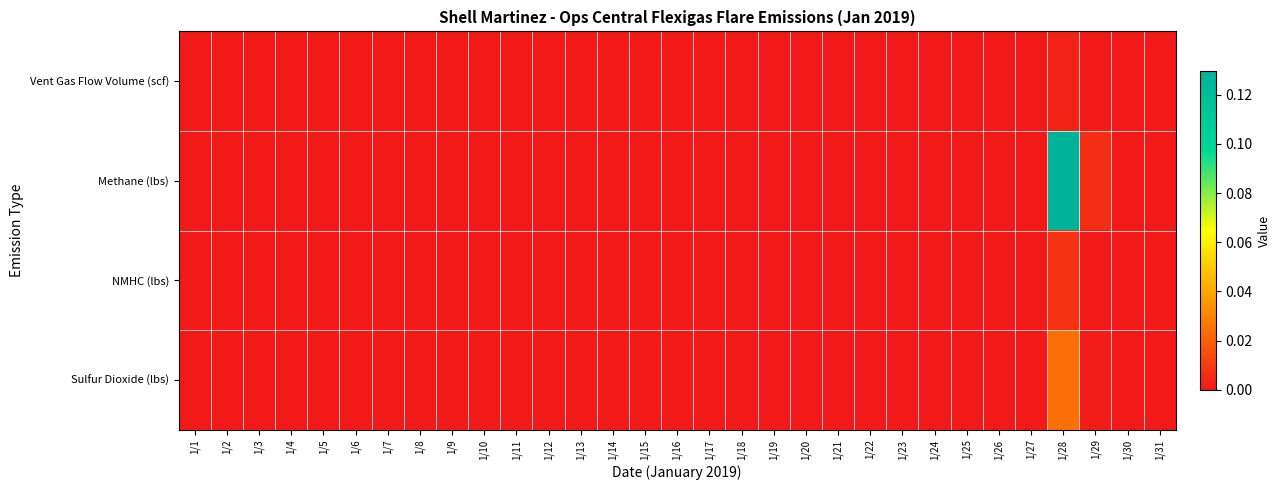

Which label corresponds to the largest value in the chart?

1/28